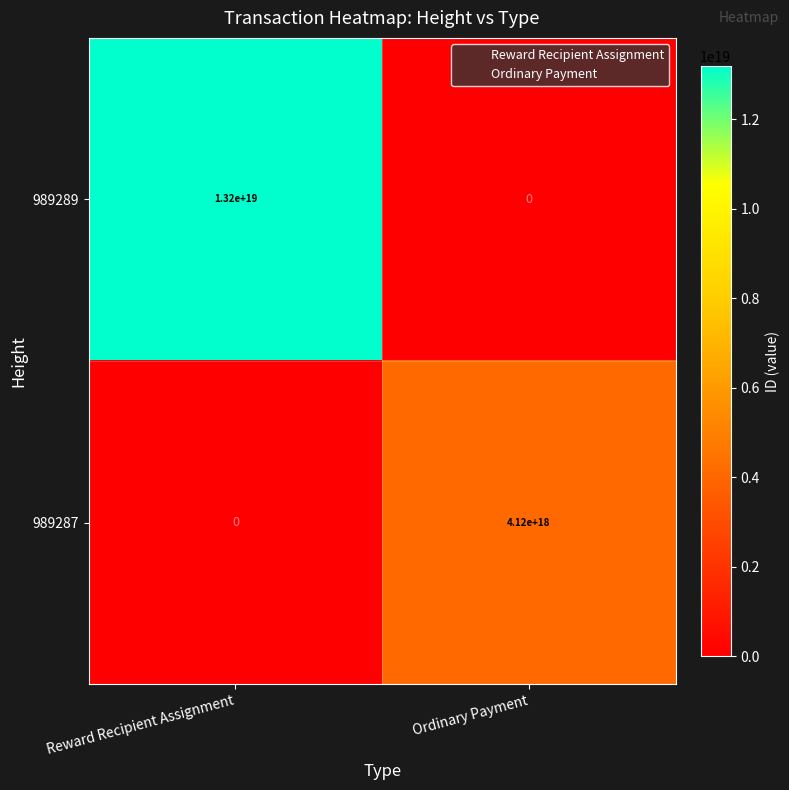

How many series are shown in this chart?

2